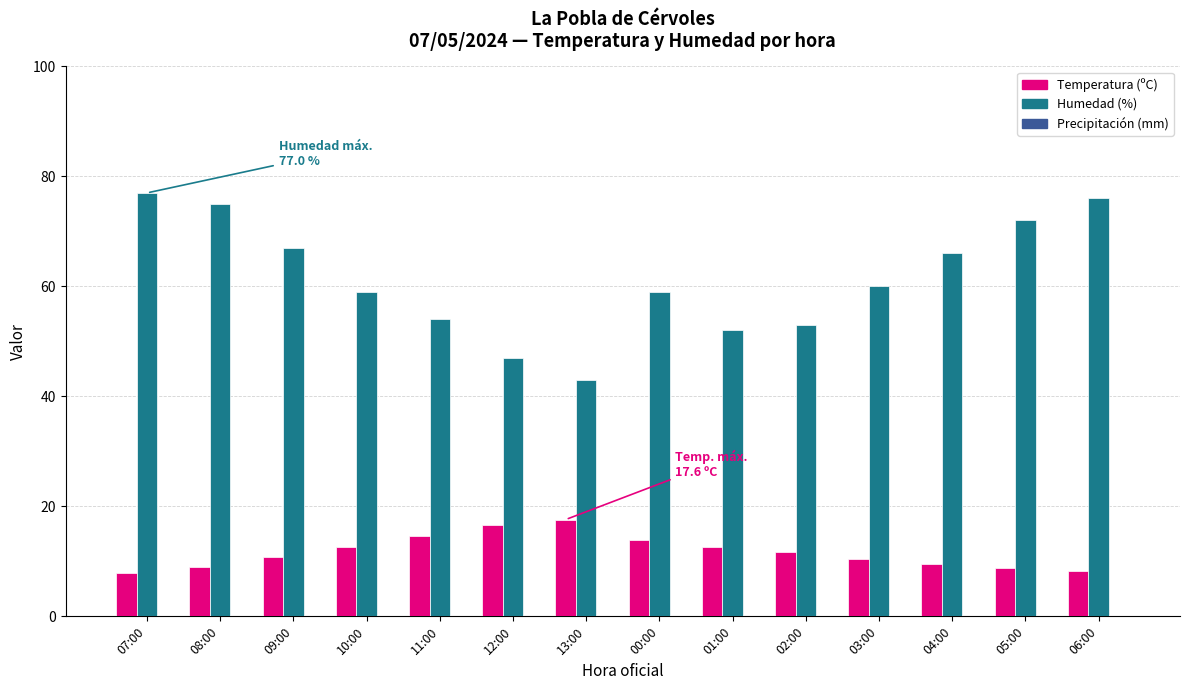

What is the label of the 10th bar from the left?

02:00